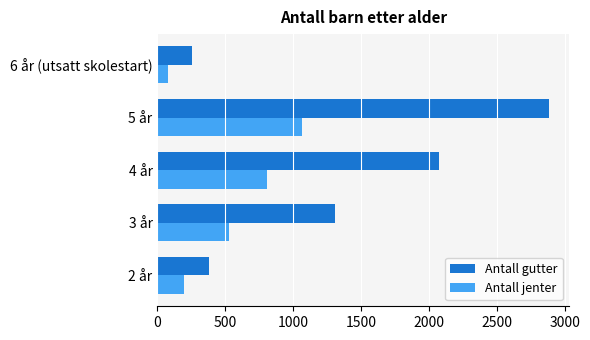

At which category is the sum across all series the highest?

5 år